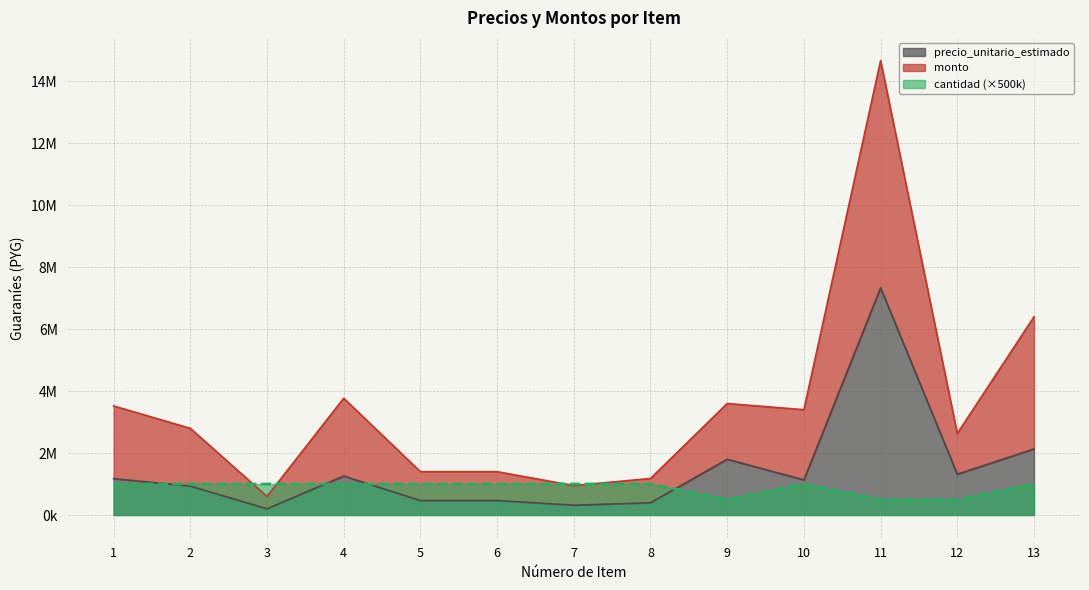

At which category is the sum across all series the highest?

11